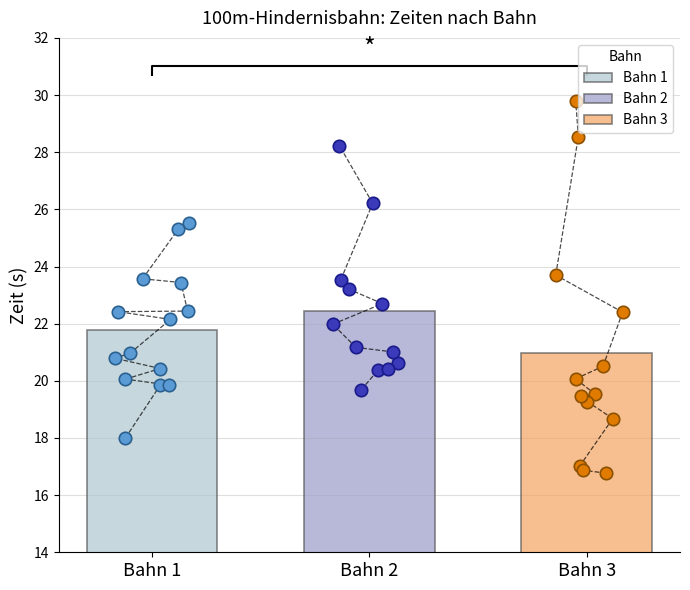

List the labels in order of Bahn 1 value, smallest first.

Bahn 2